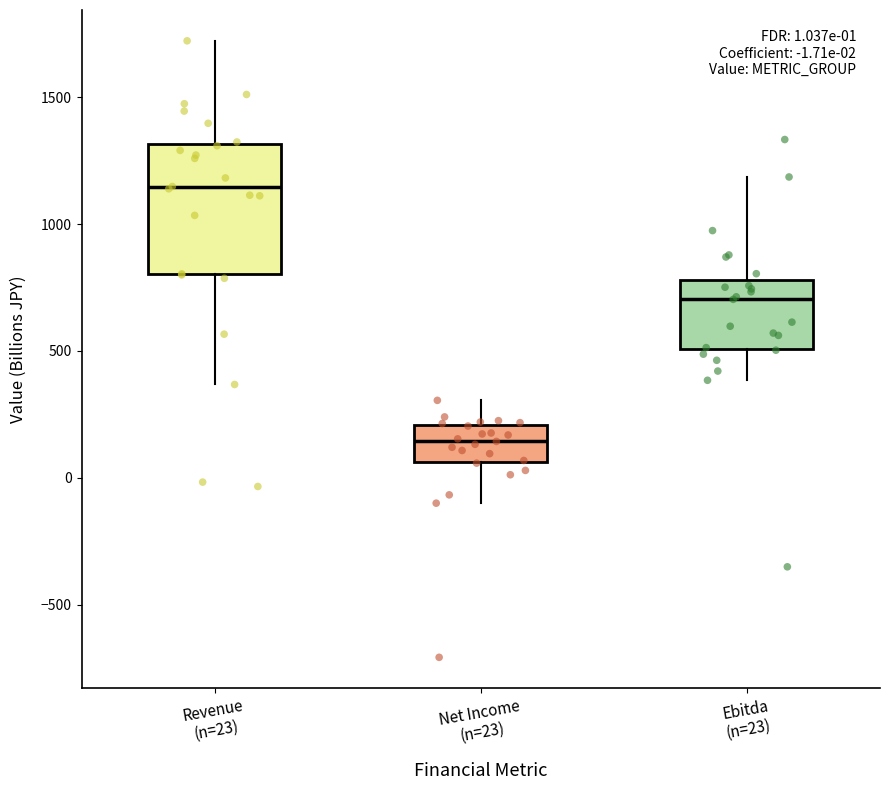

Comparing the boxes themselves (not the whiskers), which one is the tallest?

Revenue (n=23)